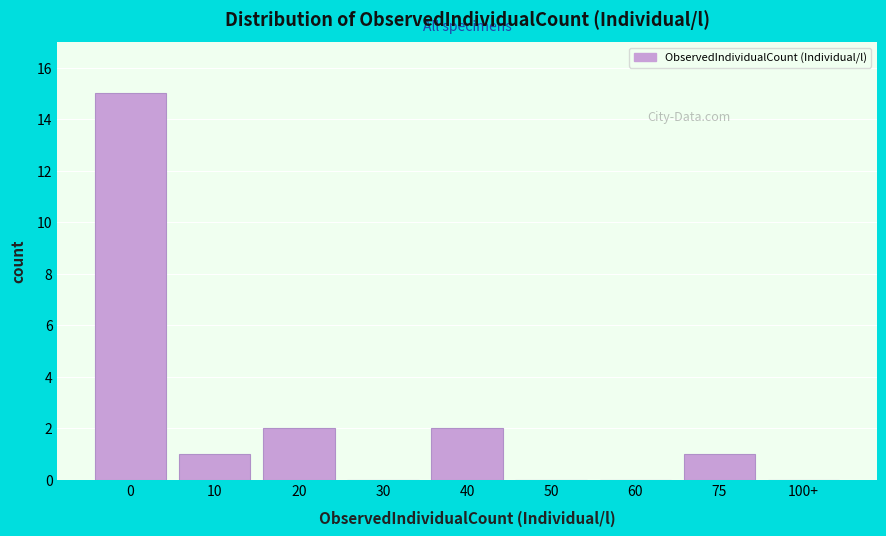

Reading left to right, extract all data points from this chart.

0=15	10=1	20=2	30=0	40=2	50=0	60=0	75=1	100+=0